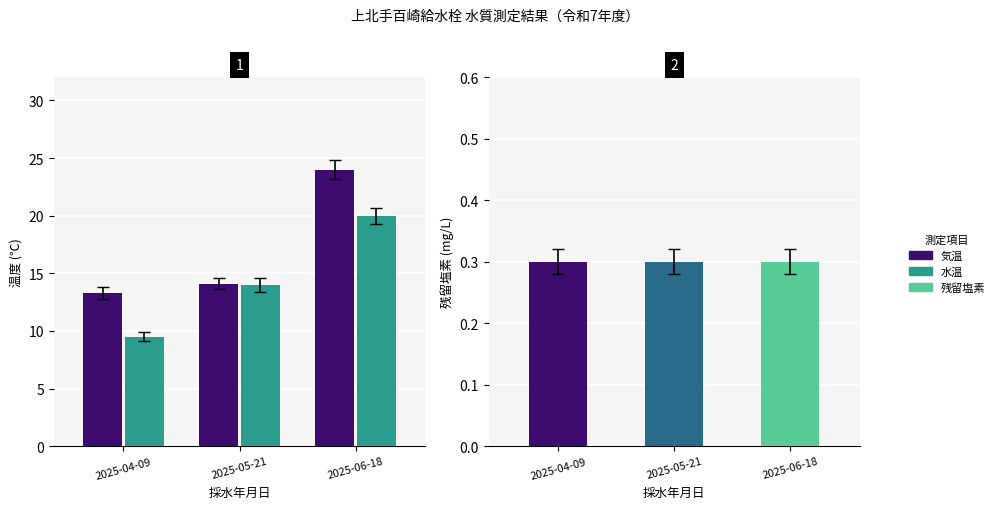

What is the difference between the 気温 values at 2025-05-21 and 2025-06-18?

9.9